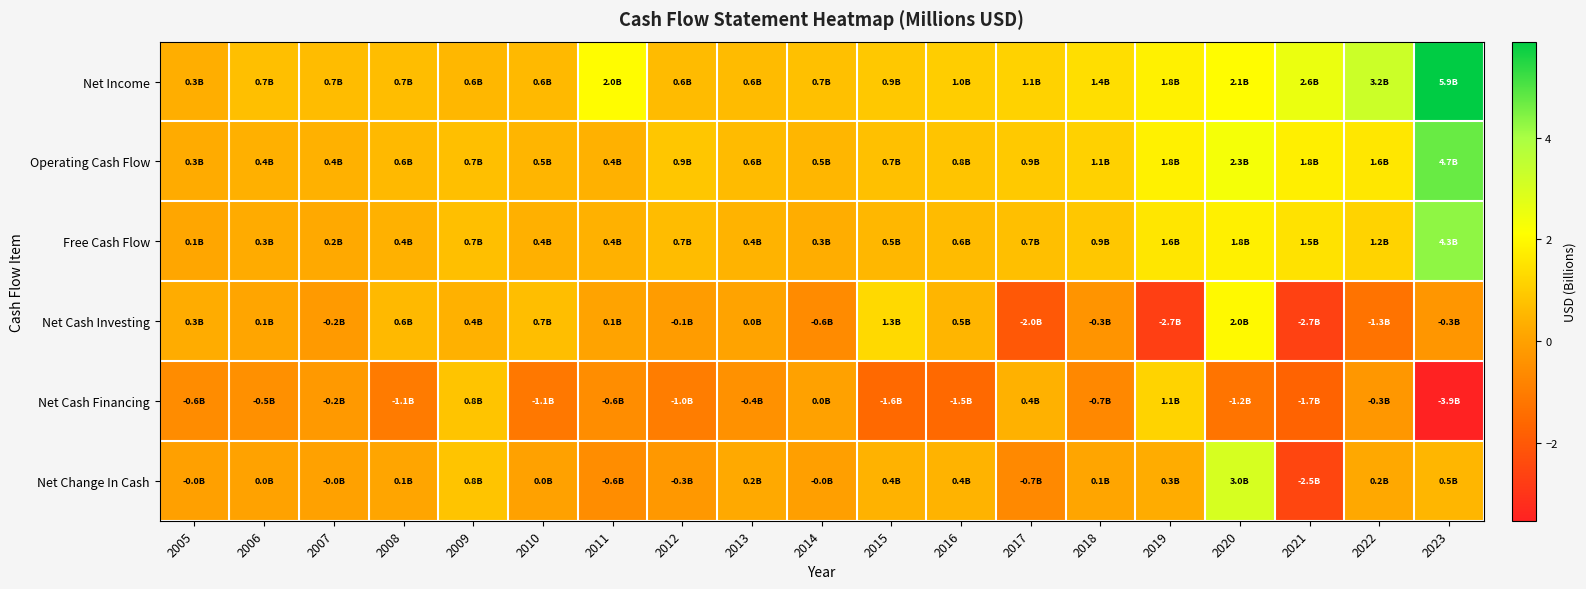

Rank the series by their maximum value, from lowest to highest.

Net Cash Financing, Net Cash Investing, Net Change In Cash, Free Cash Flow, Operating Cash Flow, Net Income